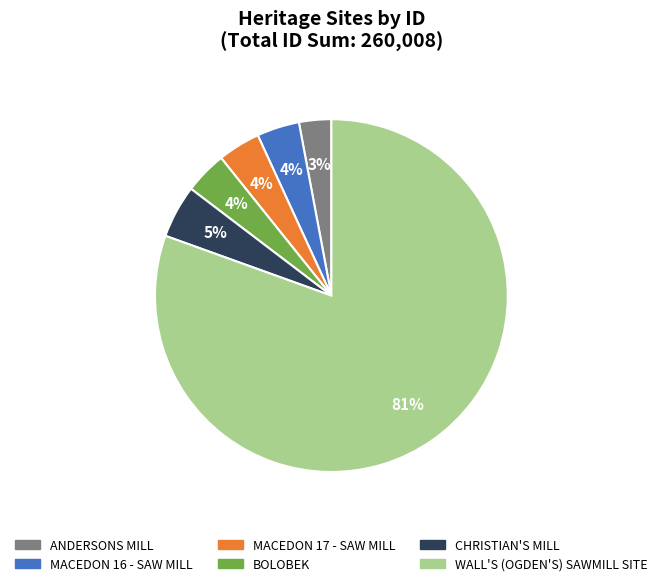

Do MACEDON 17 - SAW MILL and CHRISTIAN'S MILL together represent more than half of the pie?

No